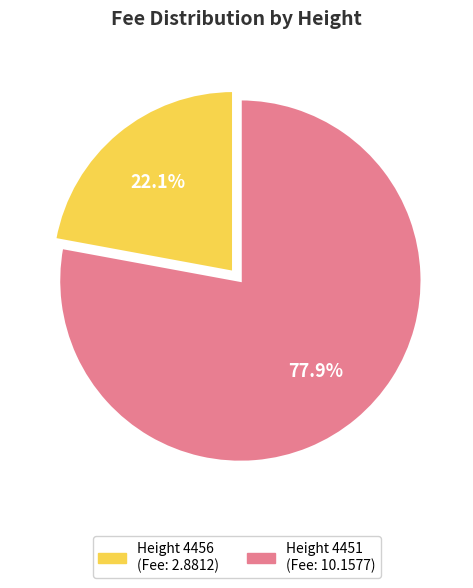

Does Height 4451 represent more than half of the total?

Yes